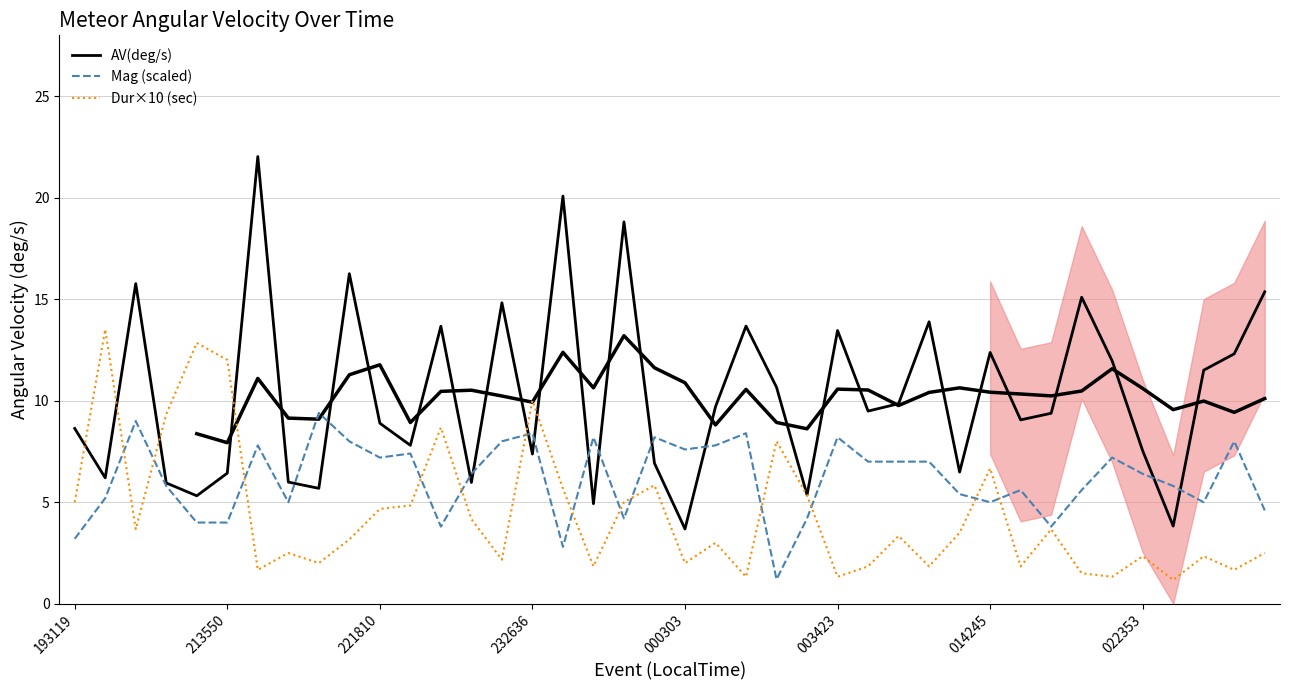

Which label corresponds to the smallest value in the chart?

36